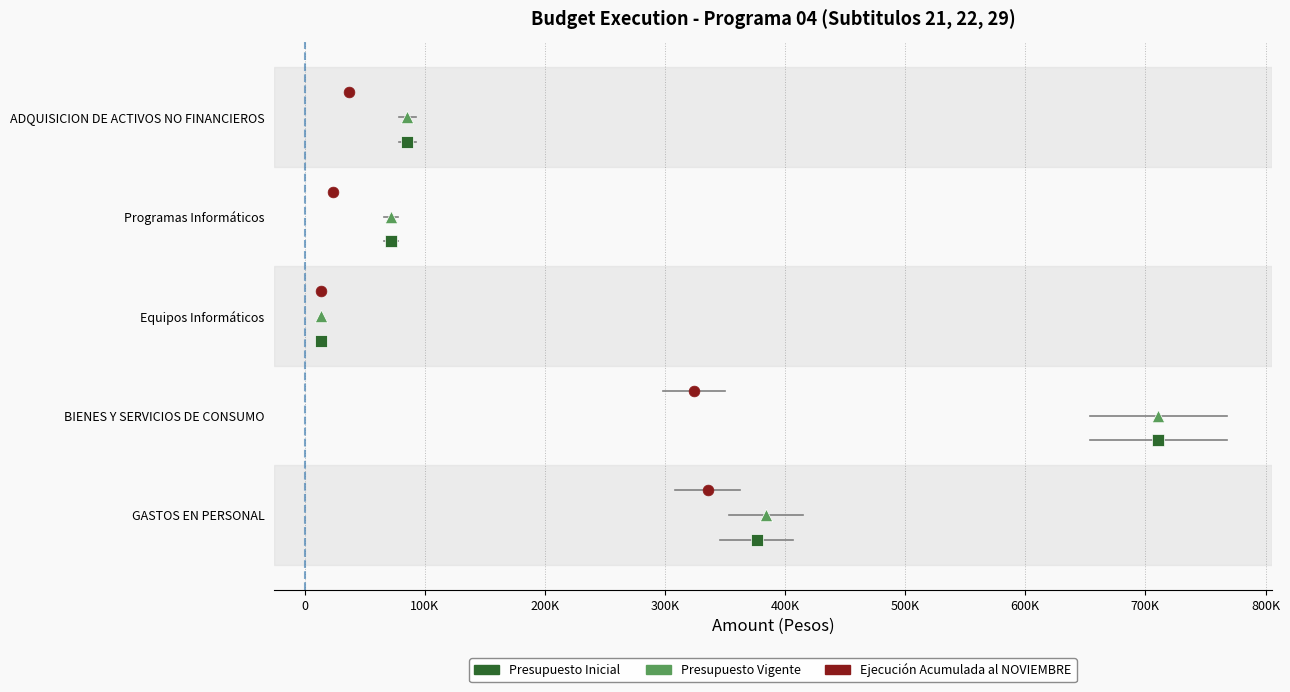

Which series has the largest Y range (max minus min)?

Presupuesto Inicial